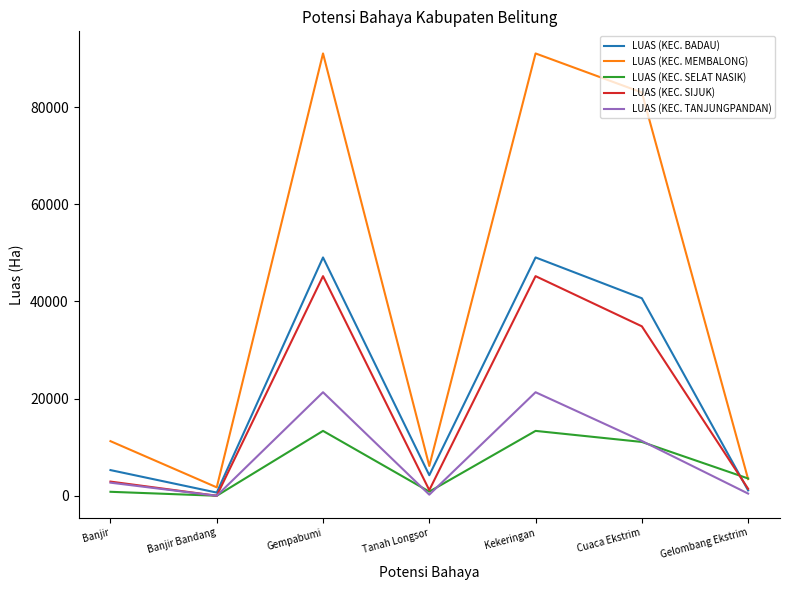

True or false: LUAS (KEC. SELAT NASIK) has a value of 7423.2 at Gempabumi.

False